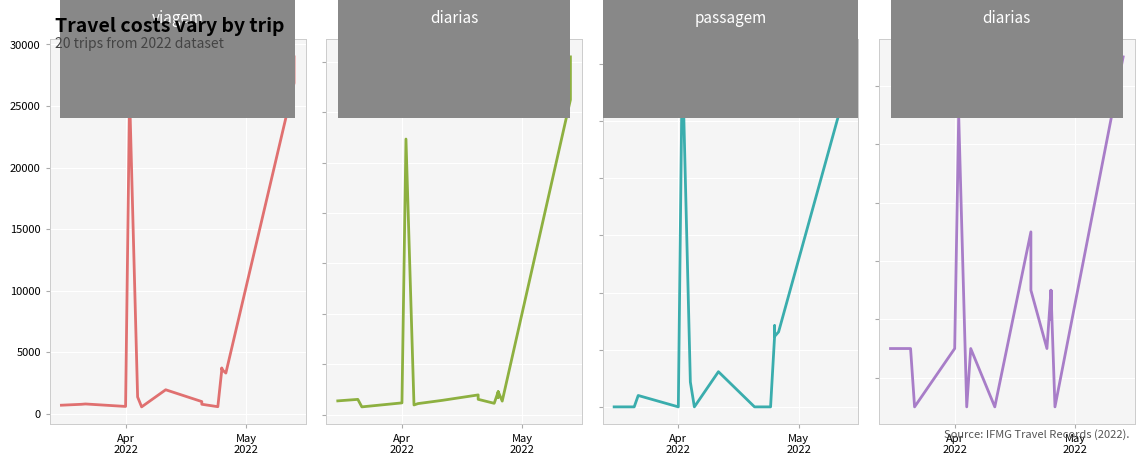

What is the minimum value for valor-das-diarias?

380.0